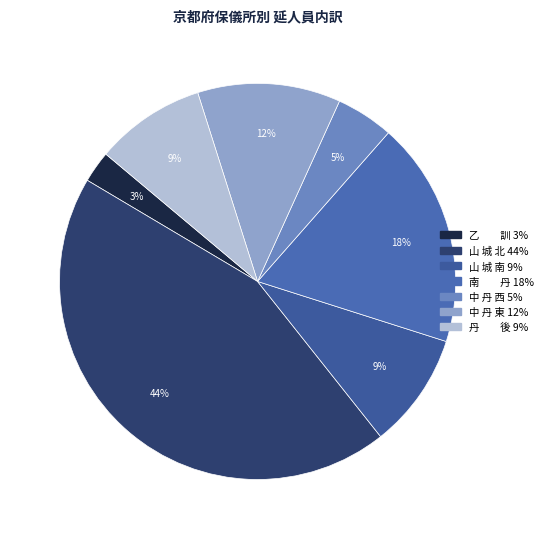

To the nearest percent, what portion does 中 丹 西 represent?

5%